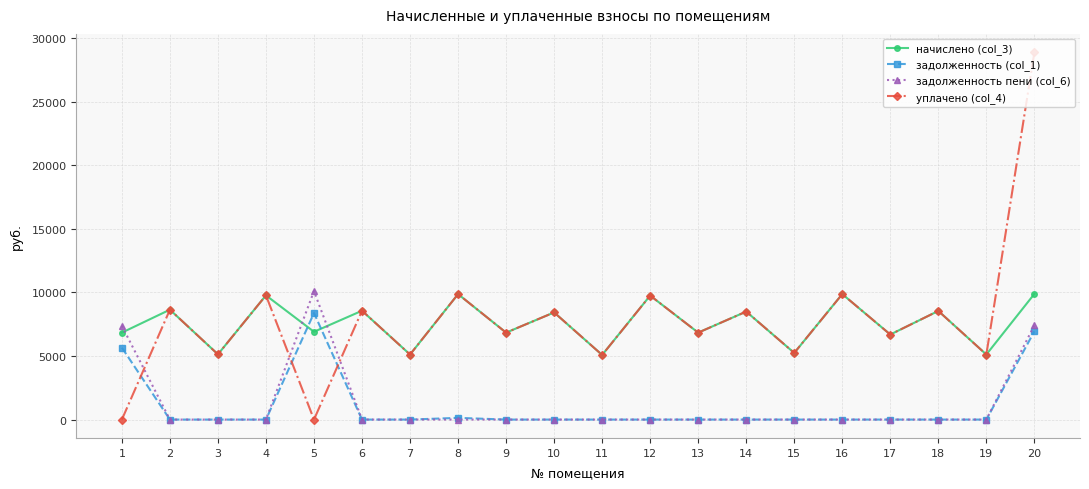

Is this an area chart (filled region under the line)?

No